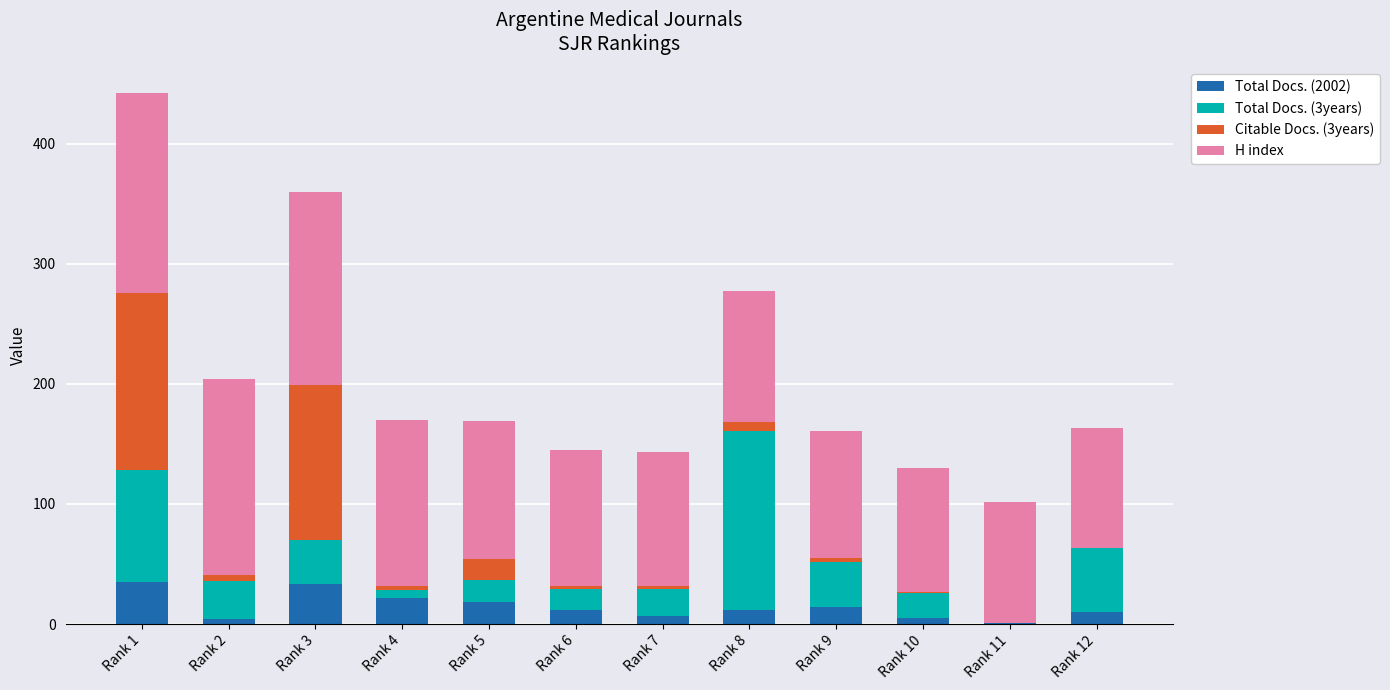

What is the highest value of the Total Docs. (2002) series?

35